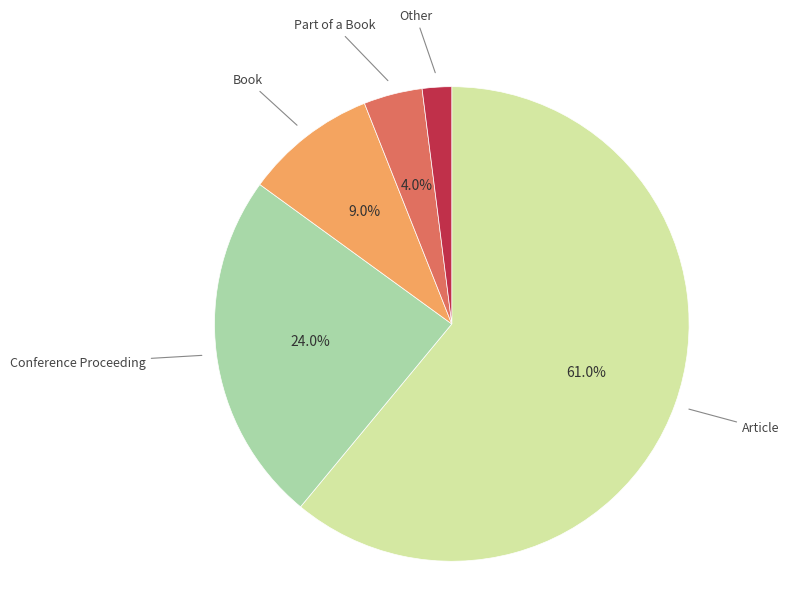

To the nearest percent, what is the difference between the largest and smallest slice percentages?

59%